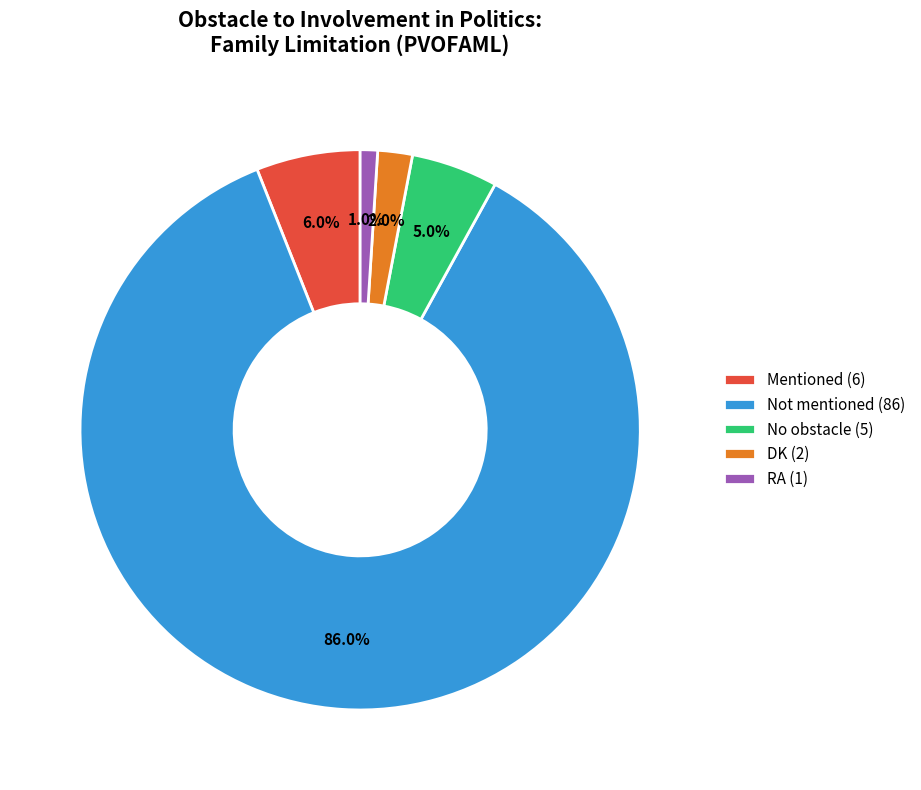

True or false: Not mentioned accounts for 86% of the total.

True